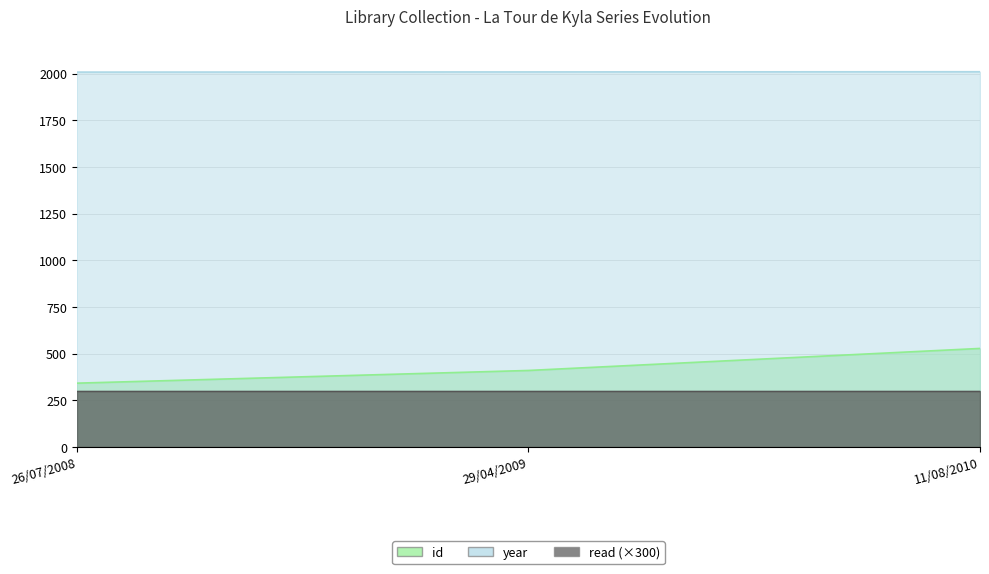

At which label does year reach its peak?

11/08/2010